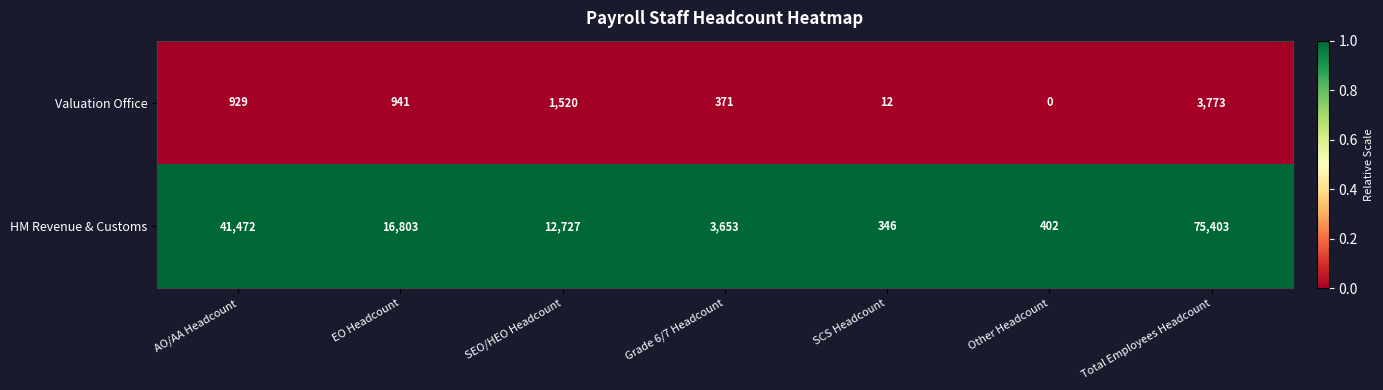

Reading right to left, extract all data points from this chart.

Valuation Office: 3773	0	12	371	1520	941	929
HM Revenue & Customs: 75403	402	346	3653	12727	16803	41472